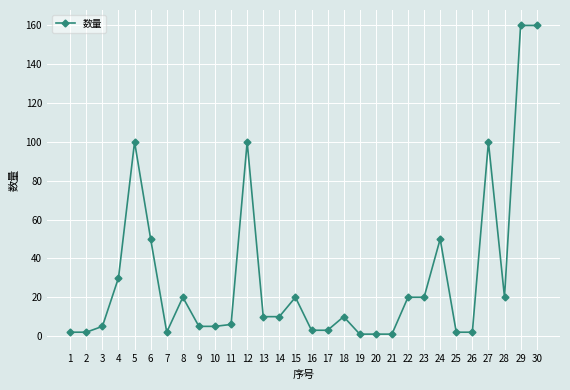

True or false: there are more than 0 points higher than both neighbors.

True